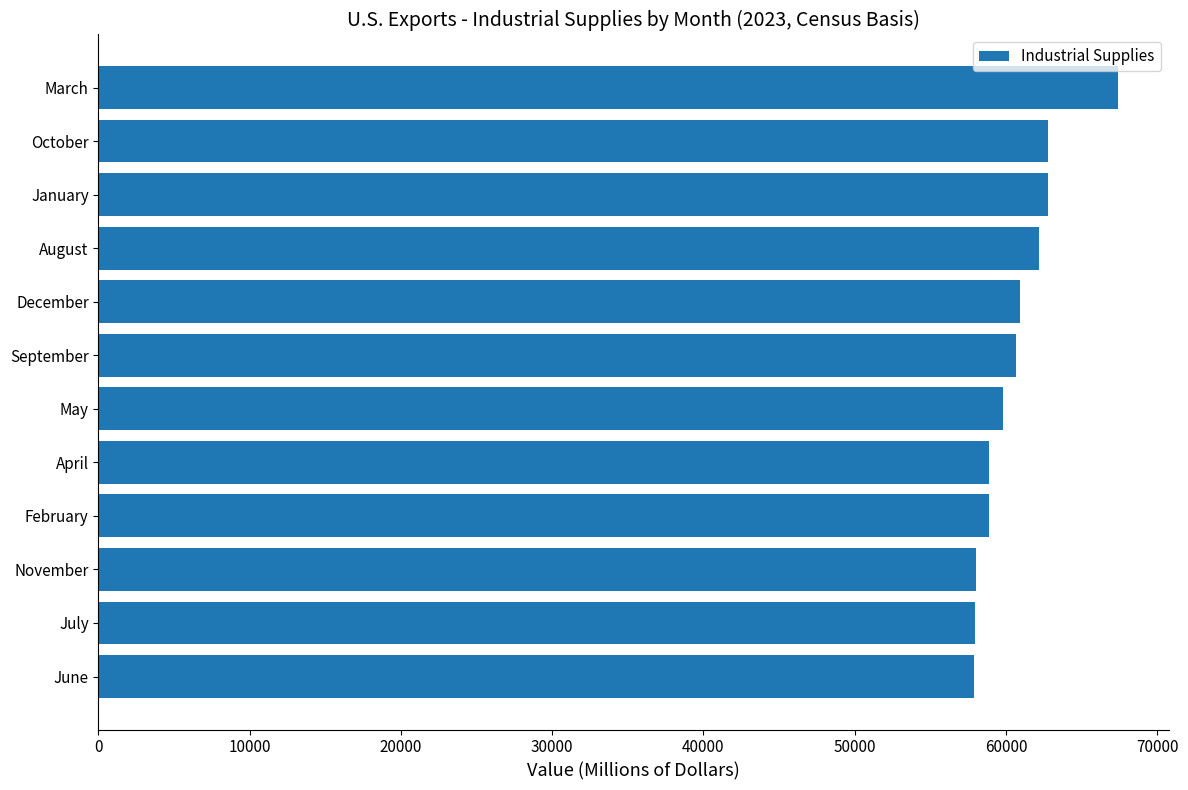

True or false: the data shows 30226 at July.

False